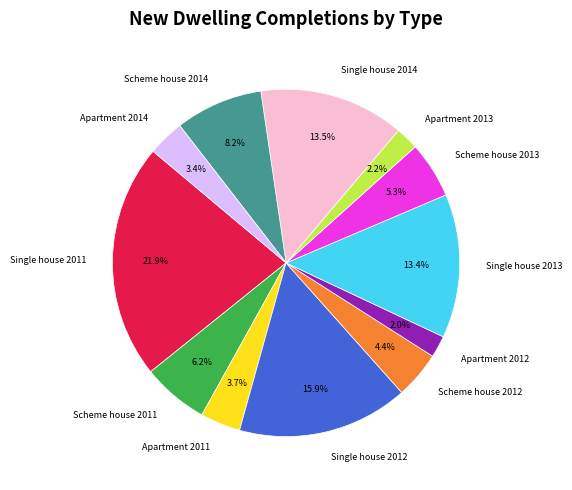

How many segments does this pie chart have?

12